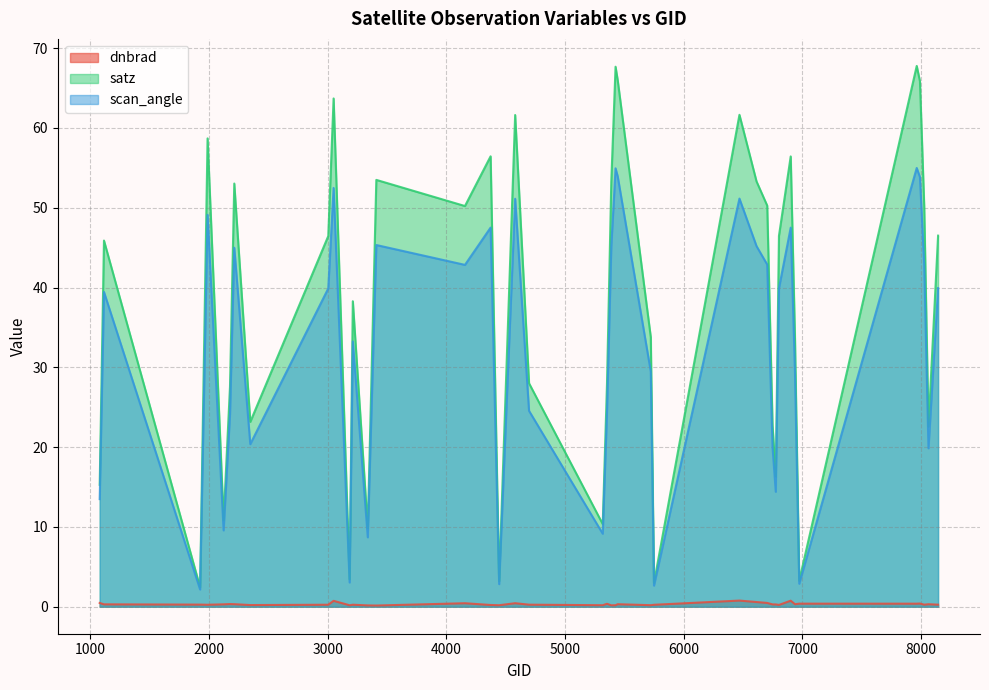

Count the number of categories in the chart.

40